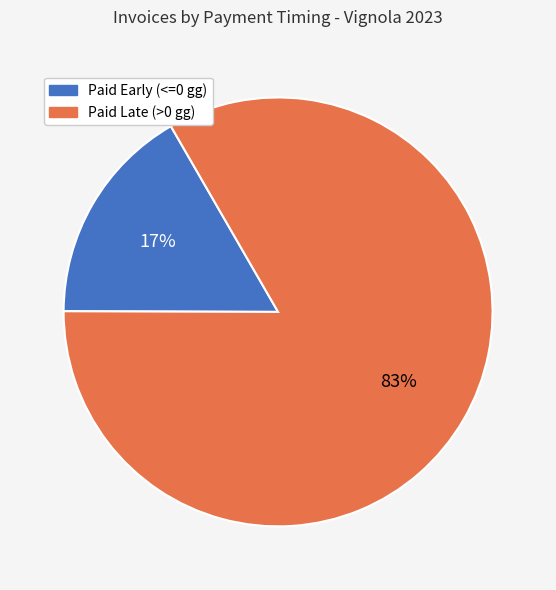

To the nearest percent, what is the average slice percentage?

50%